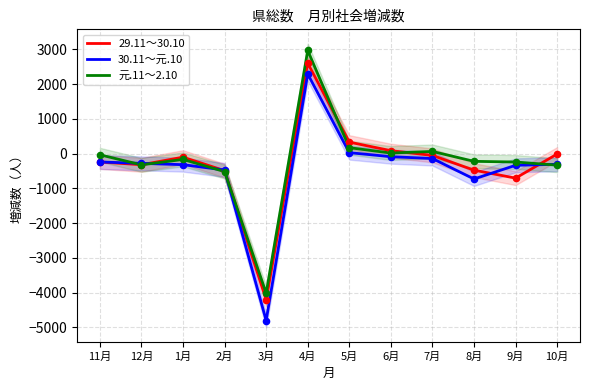

Which series has the largest total across all categories?

元.11～2.10